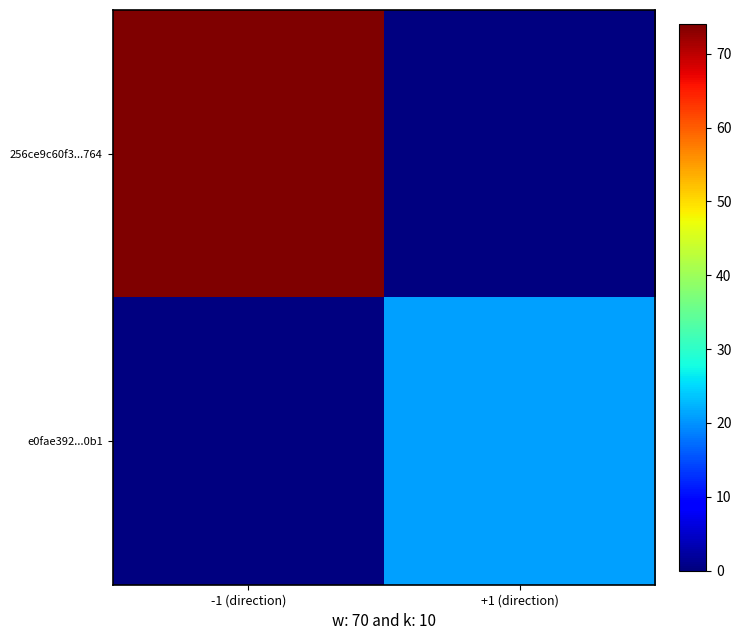

At +1 (direction), list the series in order from smallest to largest.

256ce9c60f3...764, e0fae392...0b1